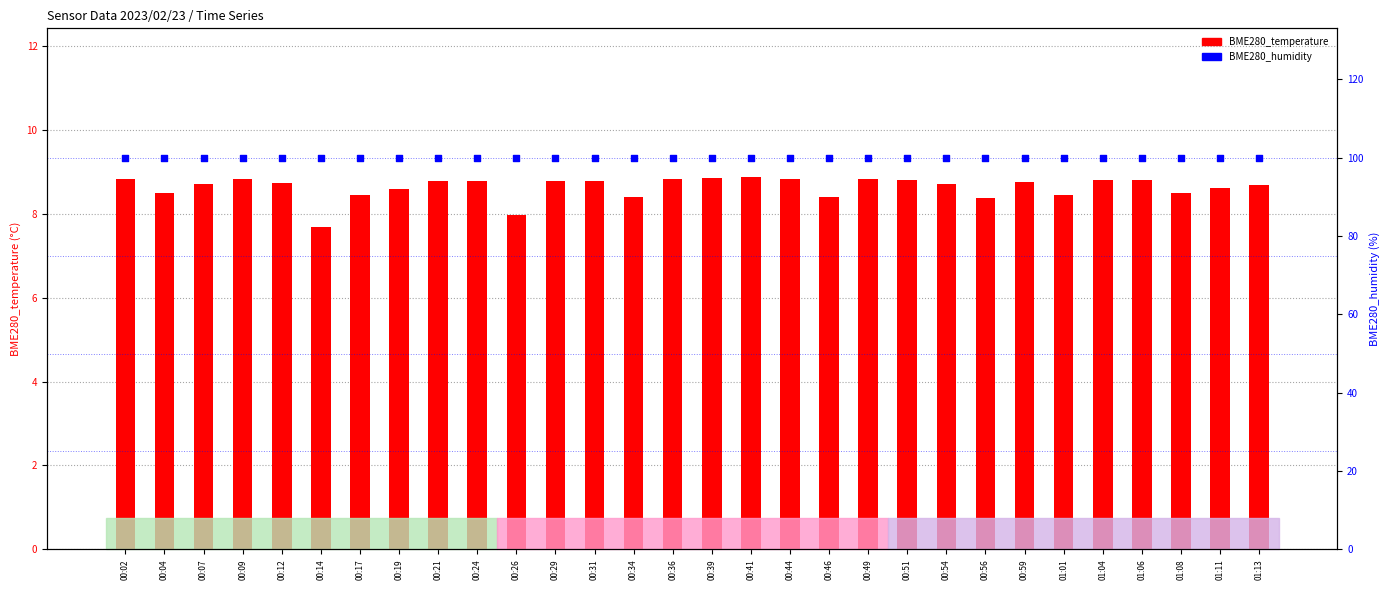

Is the value of BME280_humidity at 00:54 greater than the value of BME280_temperature at 00:41?

Yes